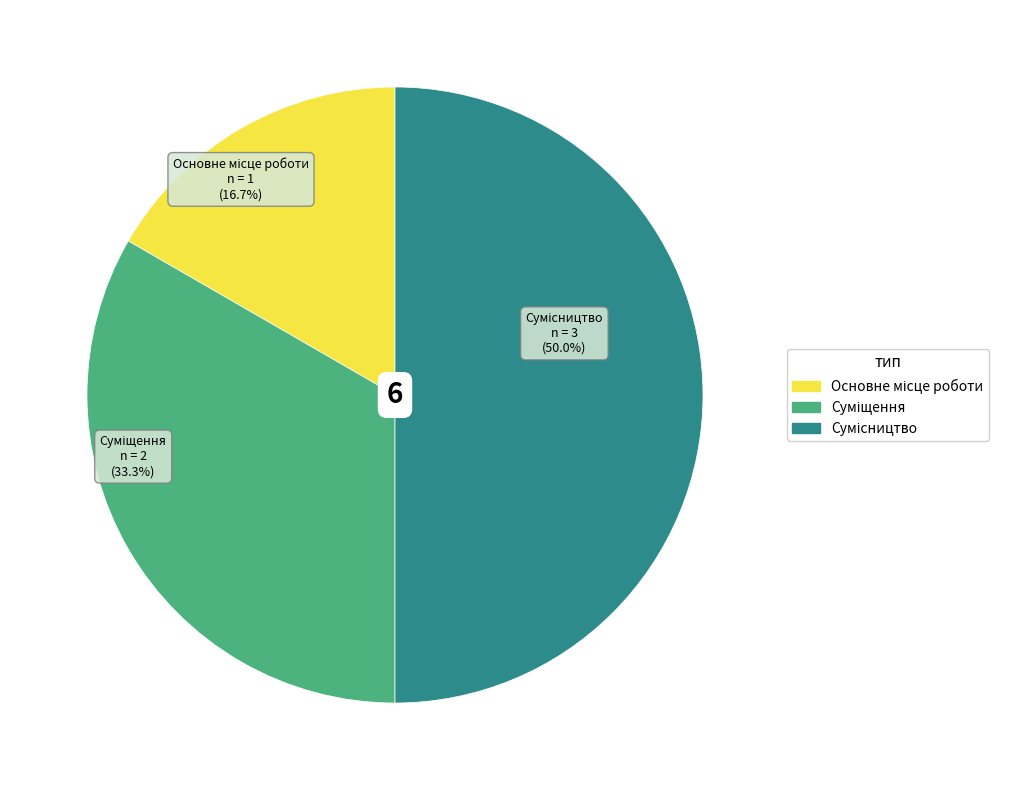

To the nearest percent, what portion does Основне місце роботи represent?

17%